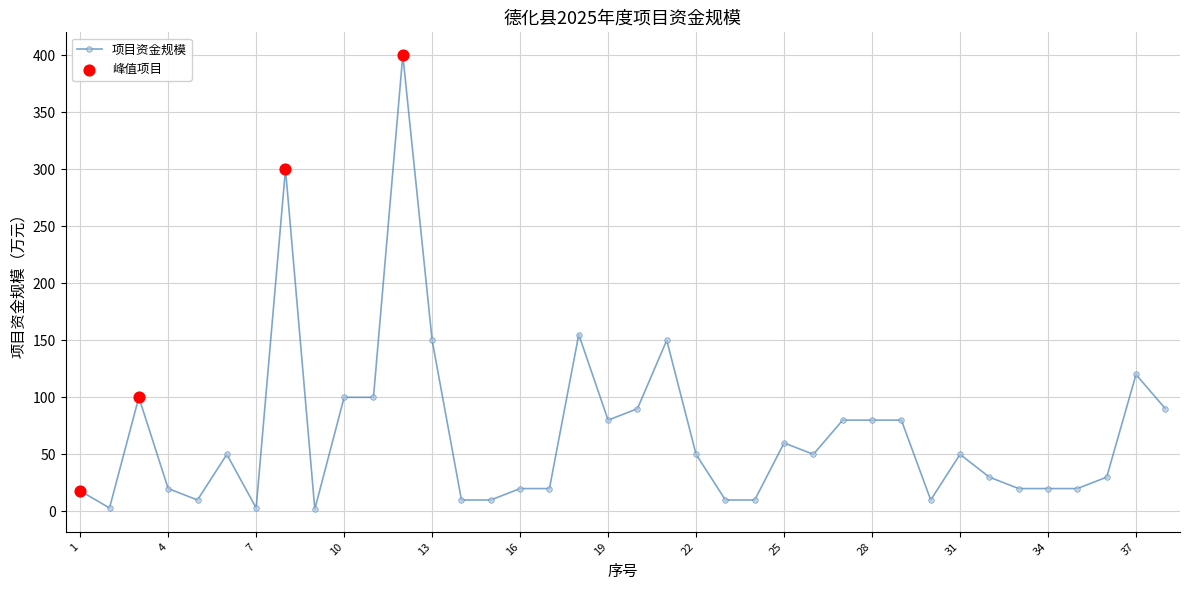

What is the greatest value displayed?

400